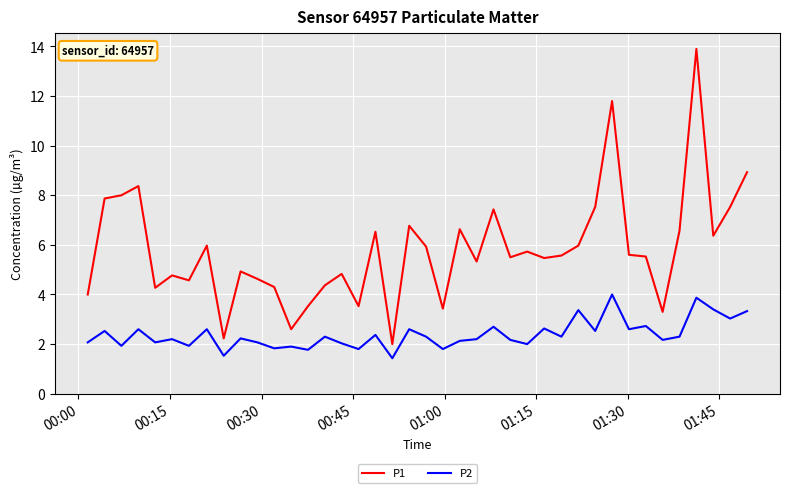

List the series in order of their overall mean, highest first.

P1, P2